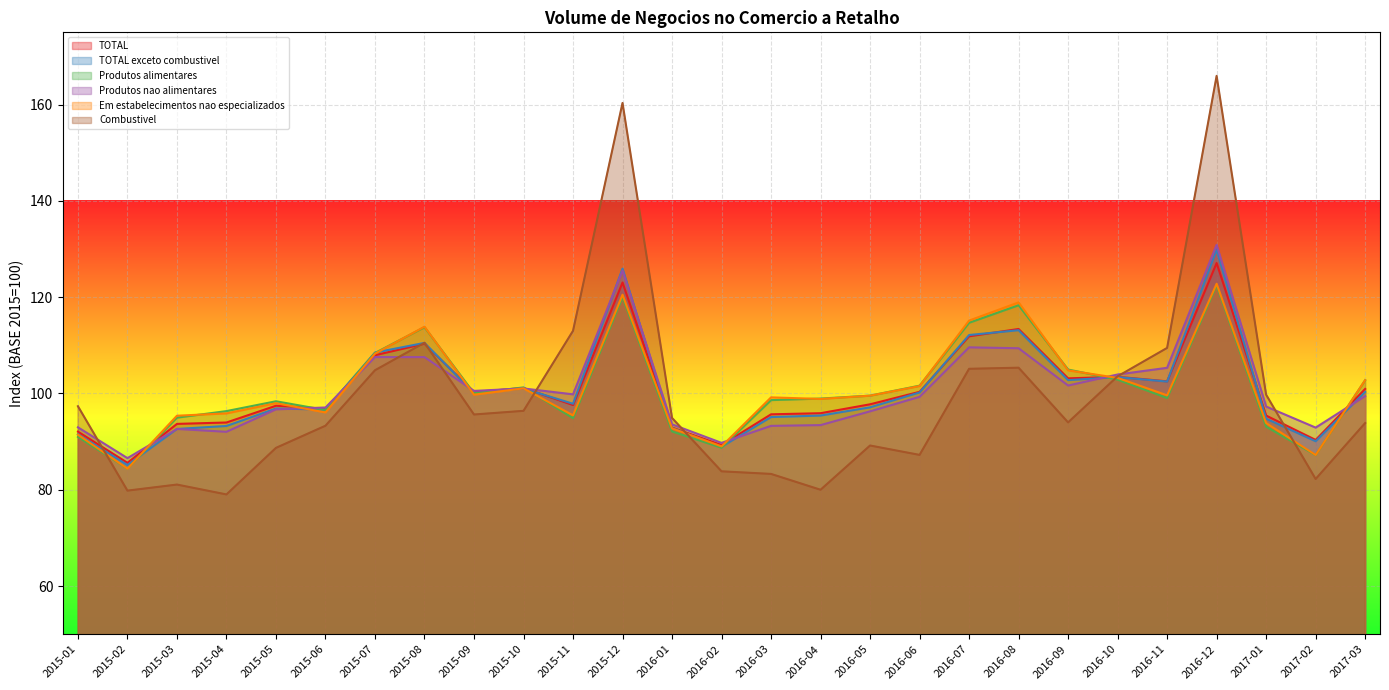

At 2016-12, list the series in order from largest to smallest.

Combustivel, Produtos nao alimentares, TOTAL exceto combustivel, TOTAL, Em estabelecimentos nao especializados, Produtos alimentares